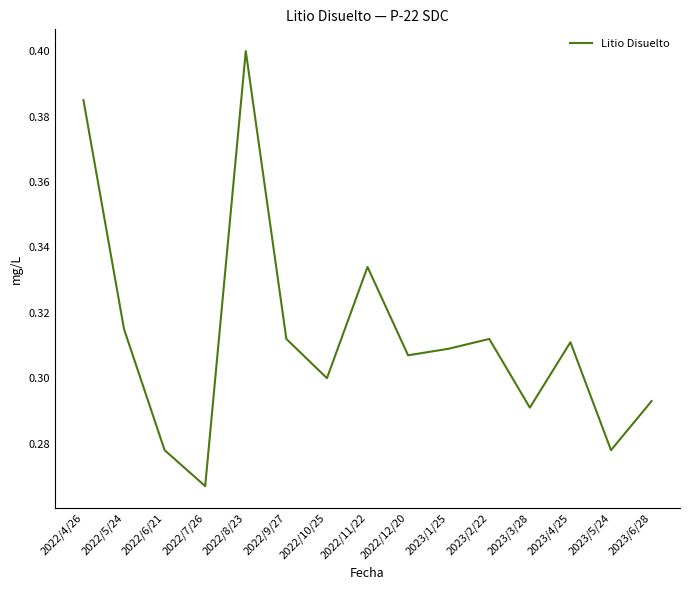

What position from the left is 2022/4/26?

1